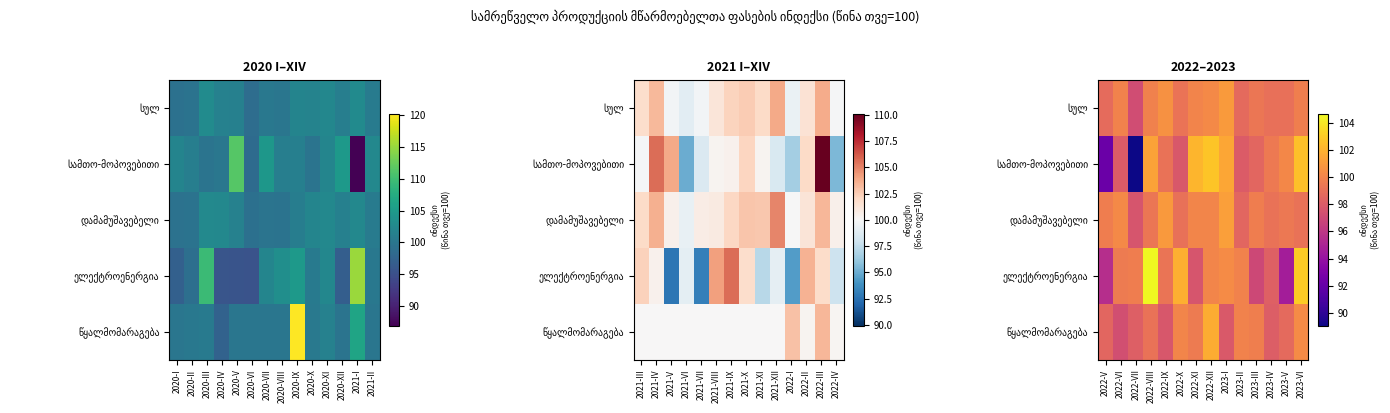

At how many categories does at least one series exceed 101?

6